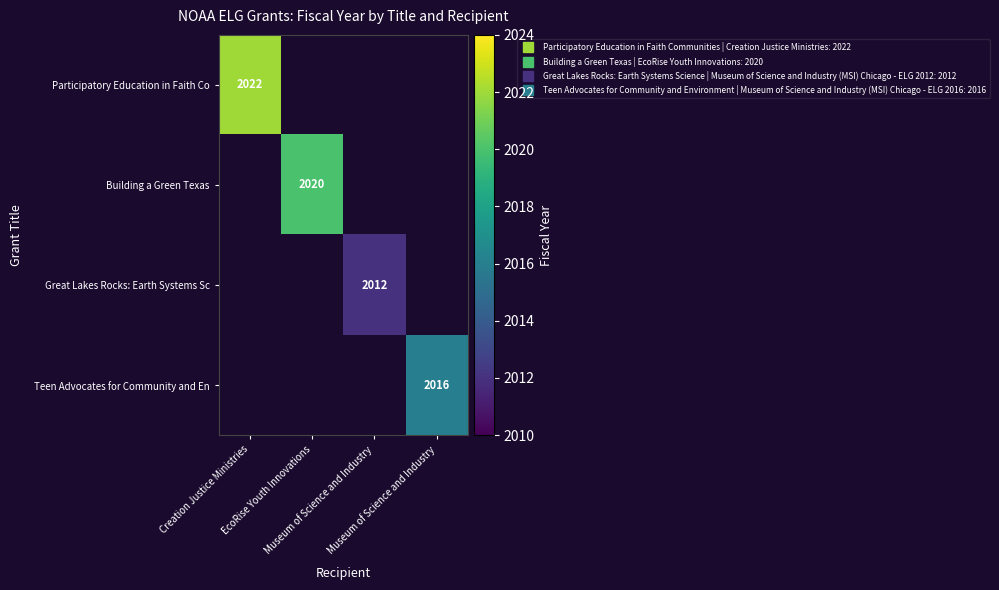

At how many categories does at least one series exceed 2014?

3